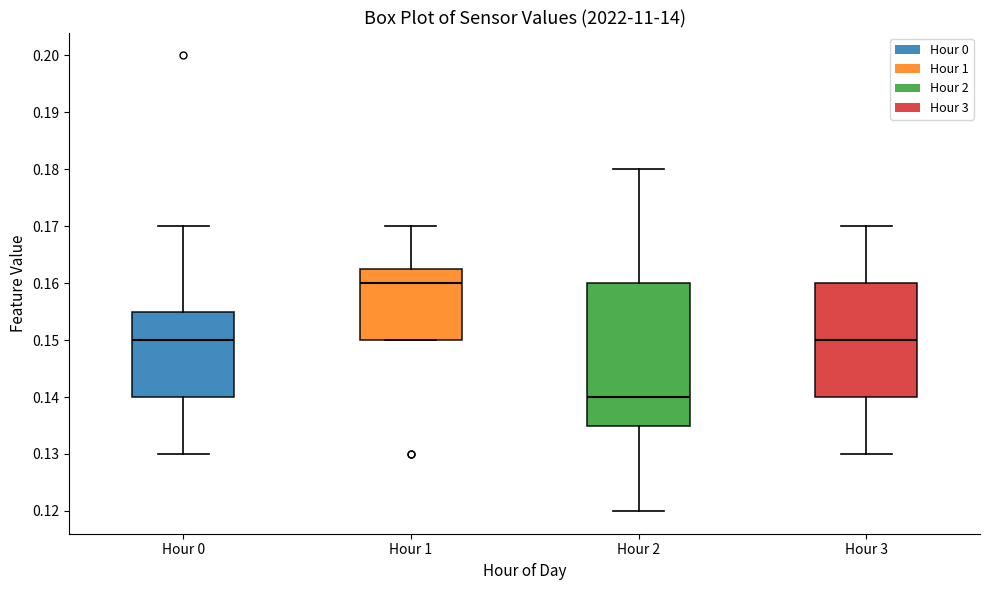

Which box's median line is the lowest?

Hour 2